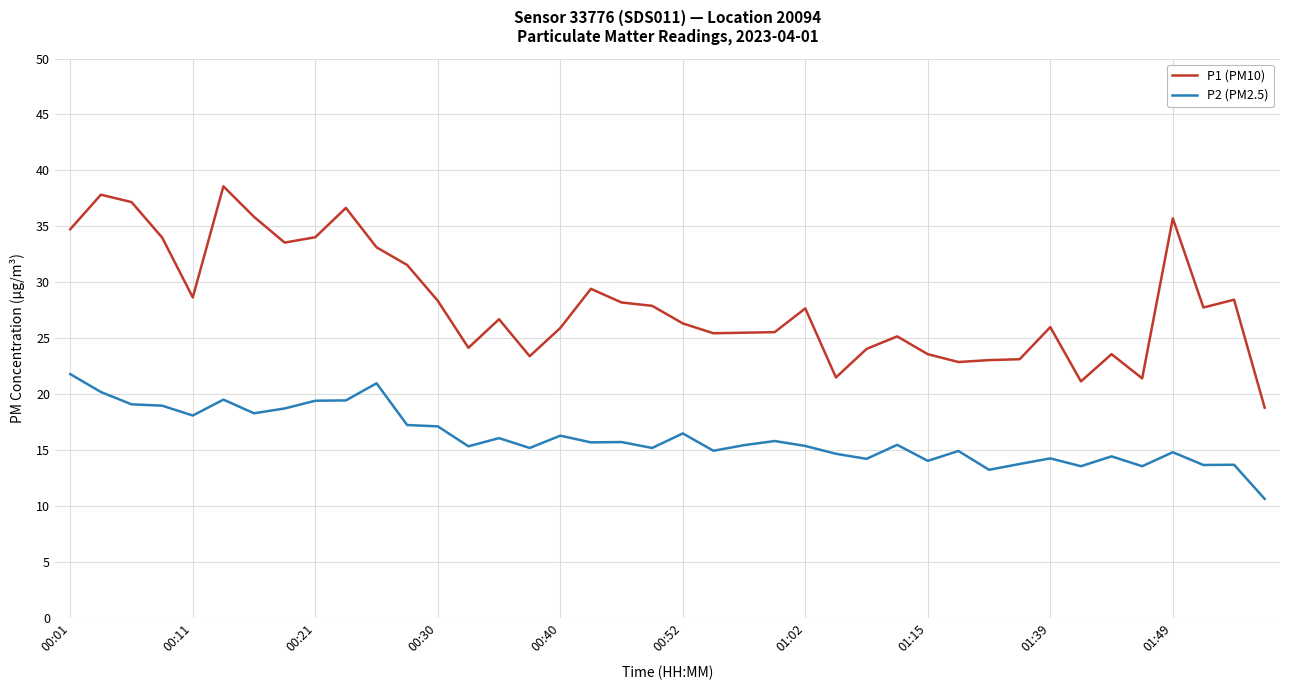

Which series has the largest total across all categories?

P1 (PM10)